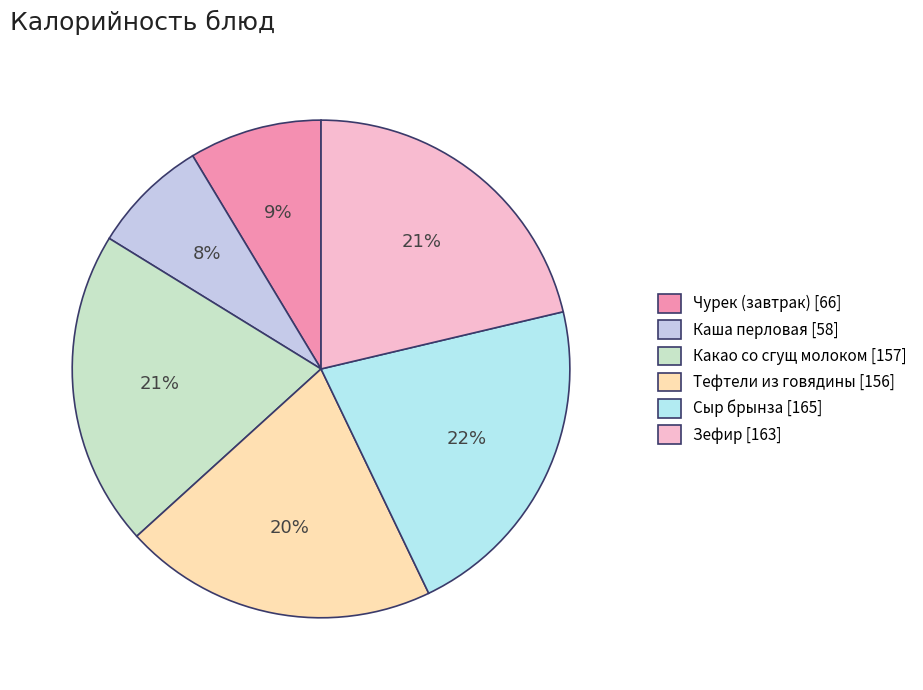

Rank the categories by value from lowest to highest.

Каша перловая, Чурек (завтрак), Тефтели из говядины, Какао со сгущ молоком, Зефир, Сыр брынза